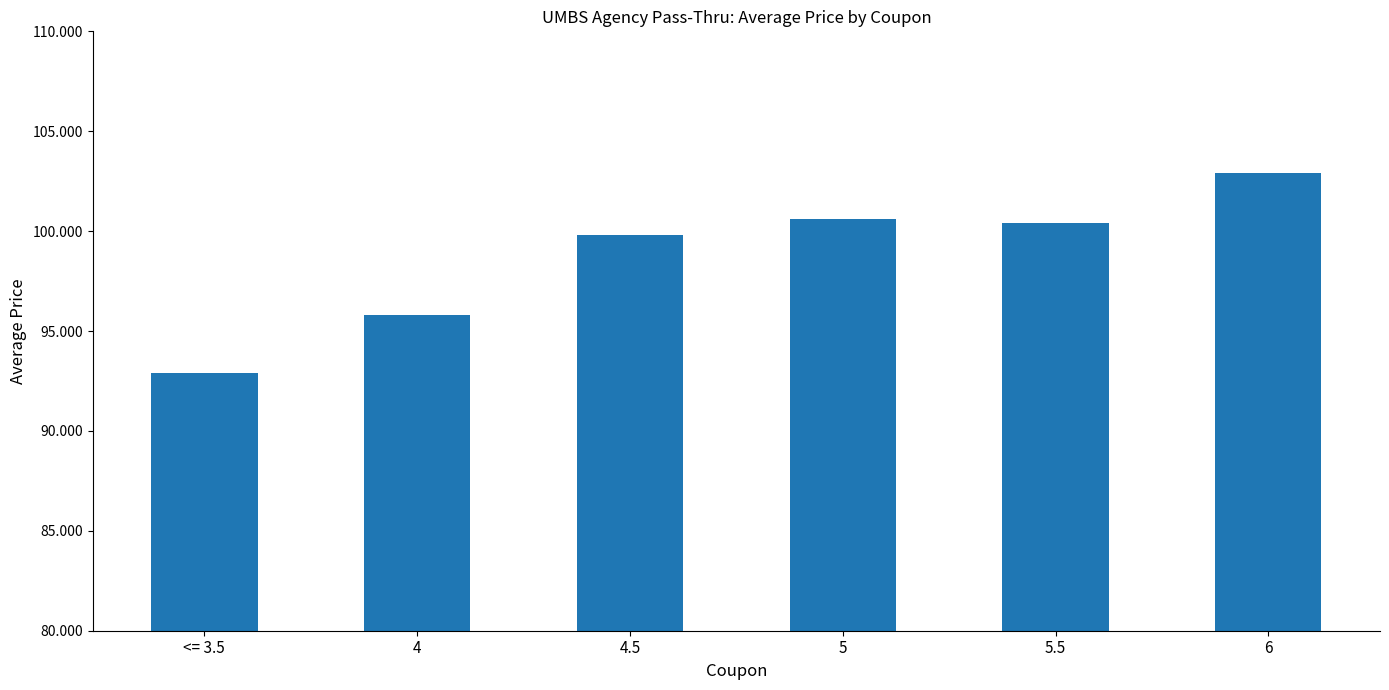

What is the sum of the values at 5.5 and 5?

201.0